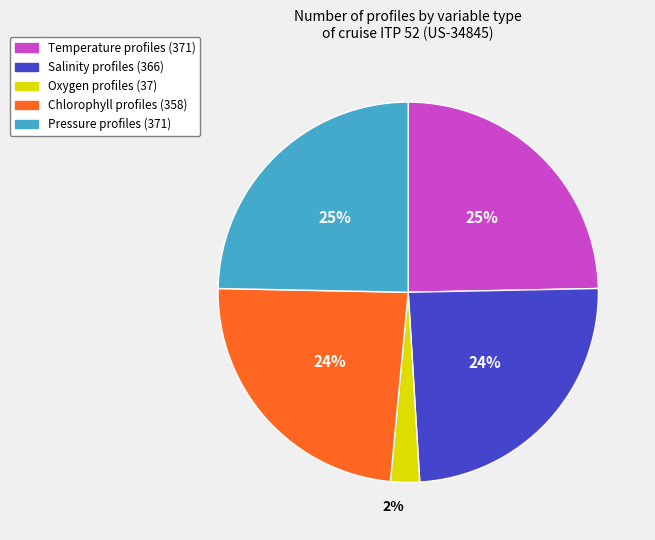

Which slice is the smallest?

Oxygen